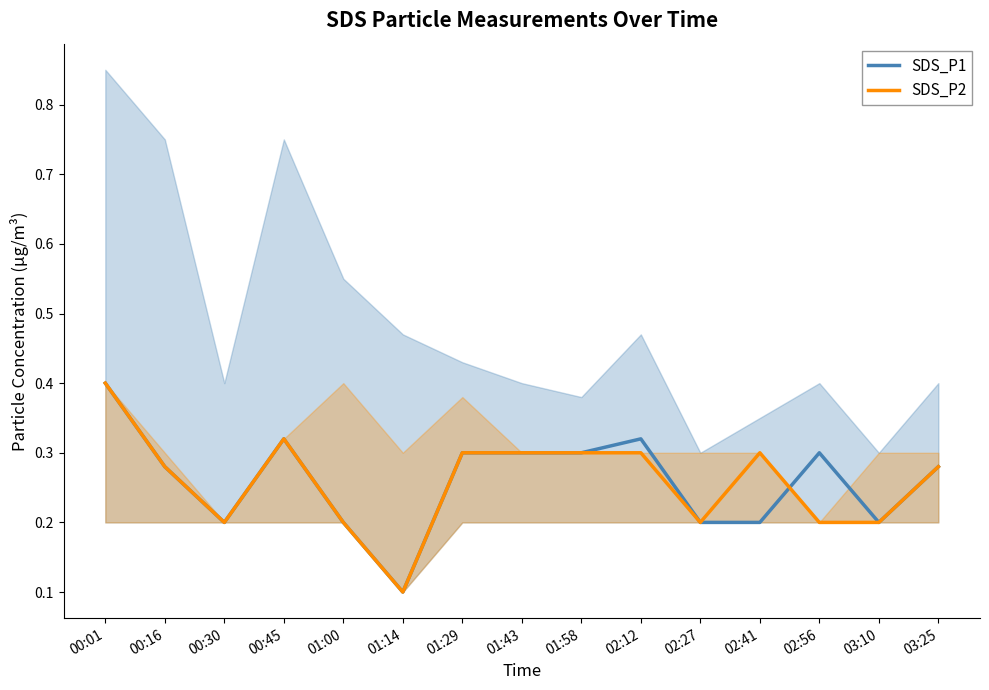

Which series changed the most between 00:30 and 00:45?

SDS_P1